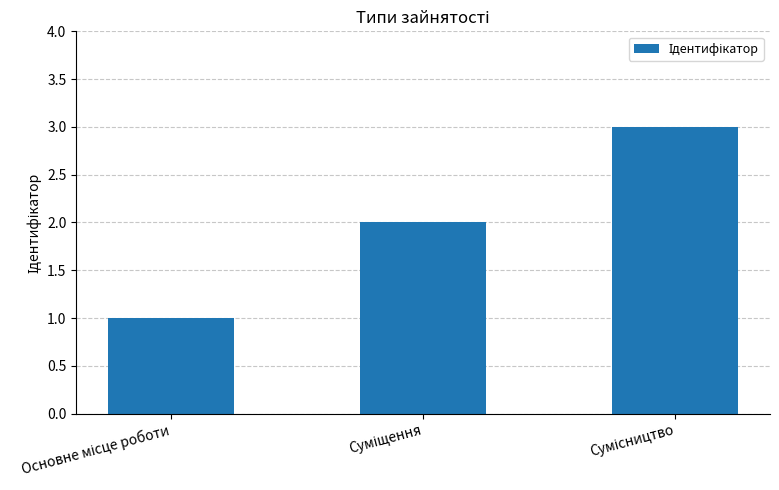

What is the greatest value displayed?

3